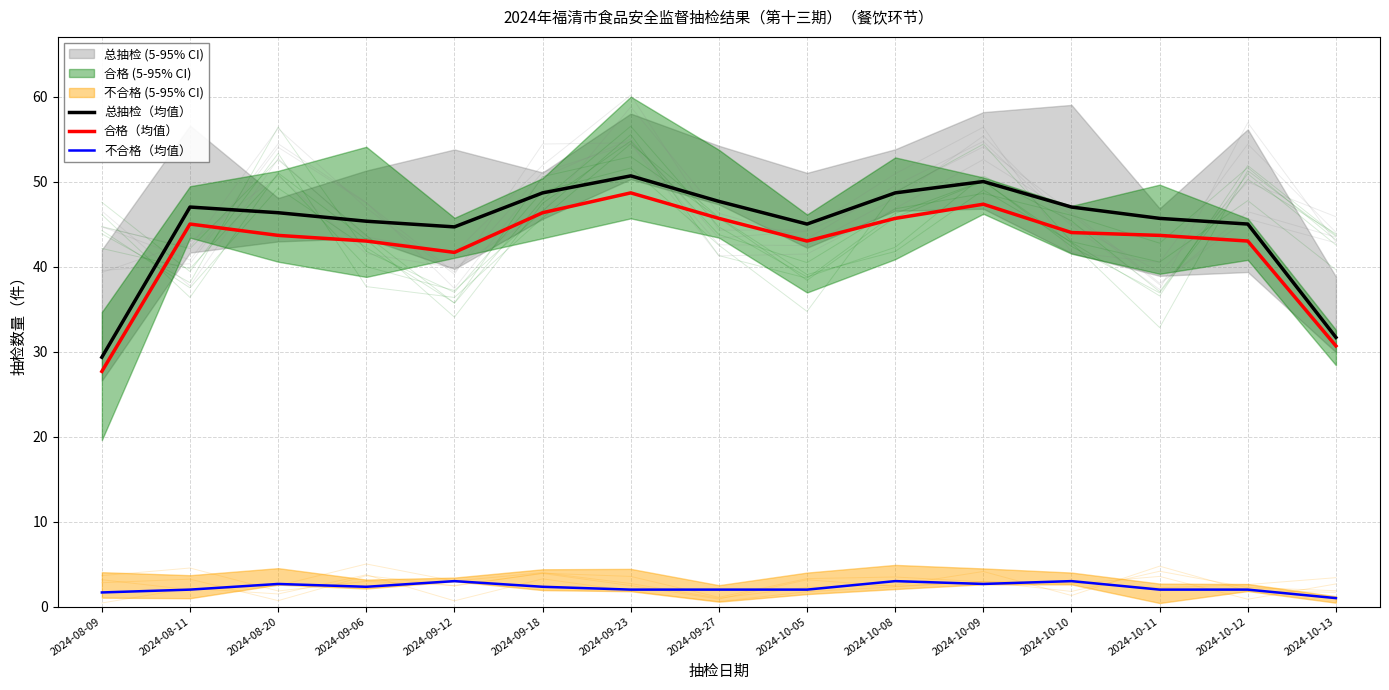

Is the value of 合格（均值） at 2024-09-23 greater than the value of 总抽检（均值） at 2024-10-12?

Yes